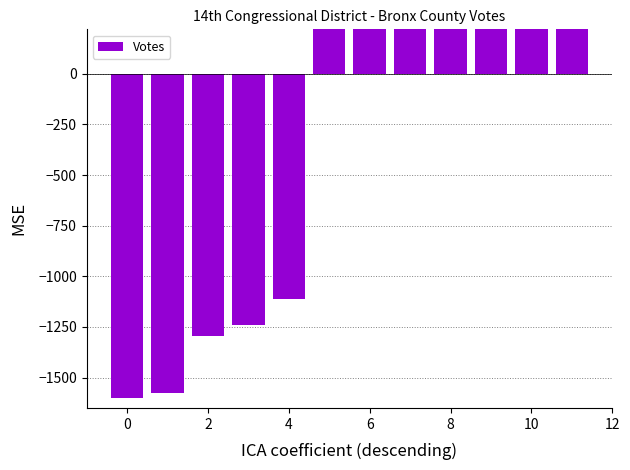

Reading left to right, transcribe all the data shown in this chart.

-1600.0	-1574.8	-1296.0	-1238.3	-1112.9	446.7	464.6	487.8	714.8	1337.3	1389.7	1981.0